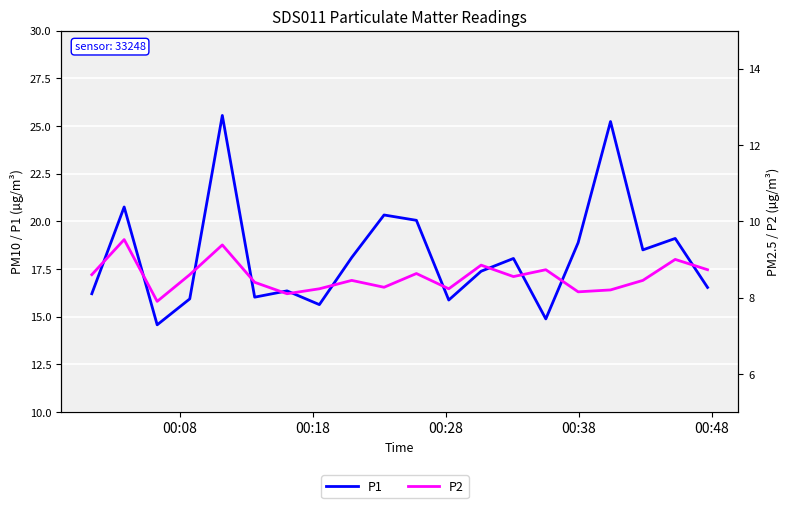

Which series has the widest spread of values?

P1